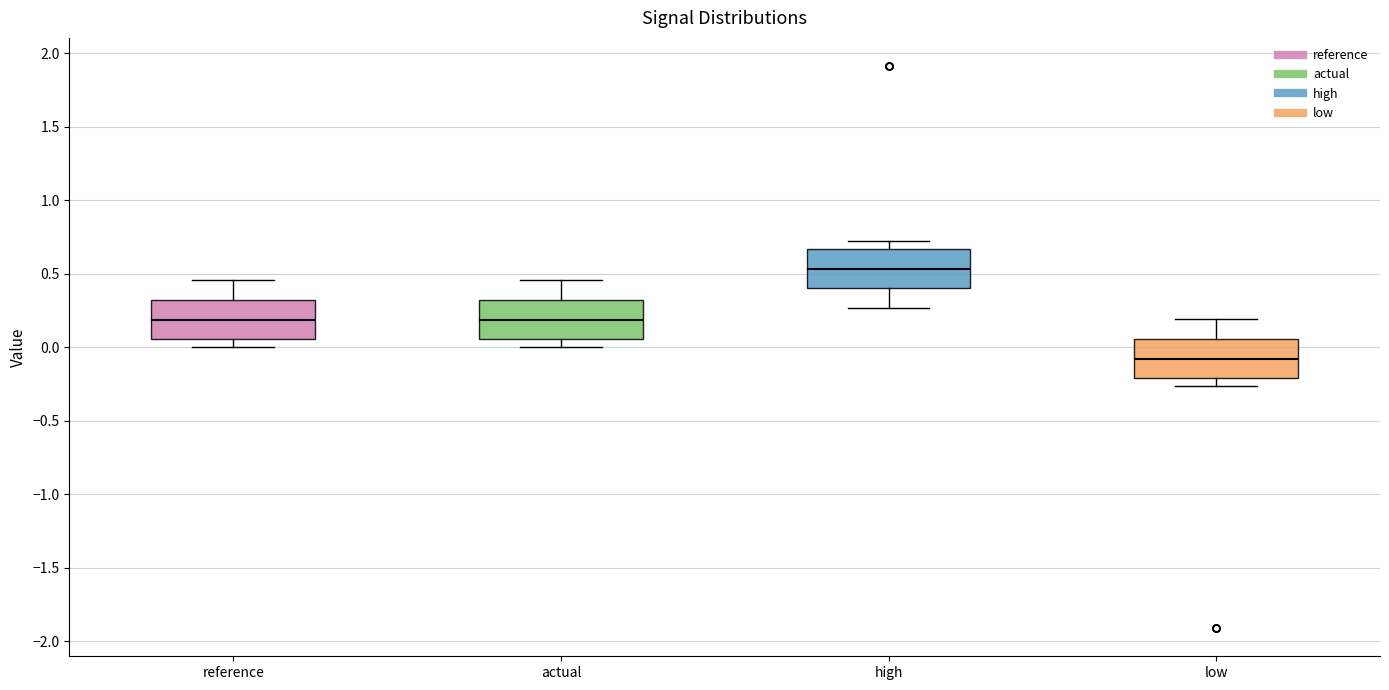

Where does the median line of the box for high sit on the y-axis? The values are not printed on the chart, so give them approximately, as read against the axis.

0.55